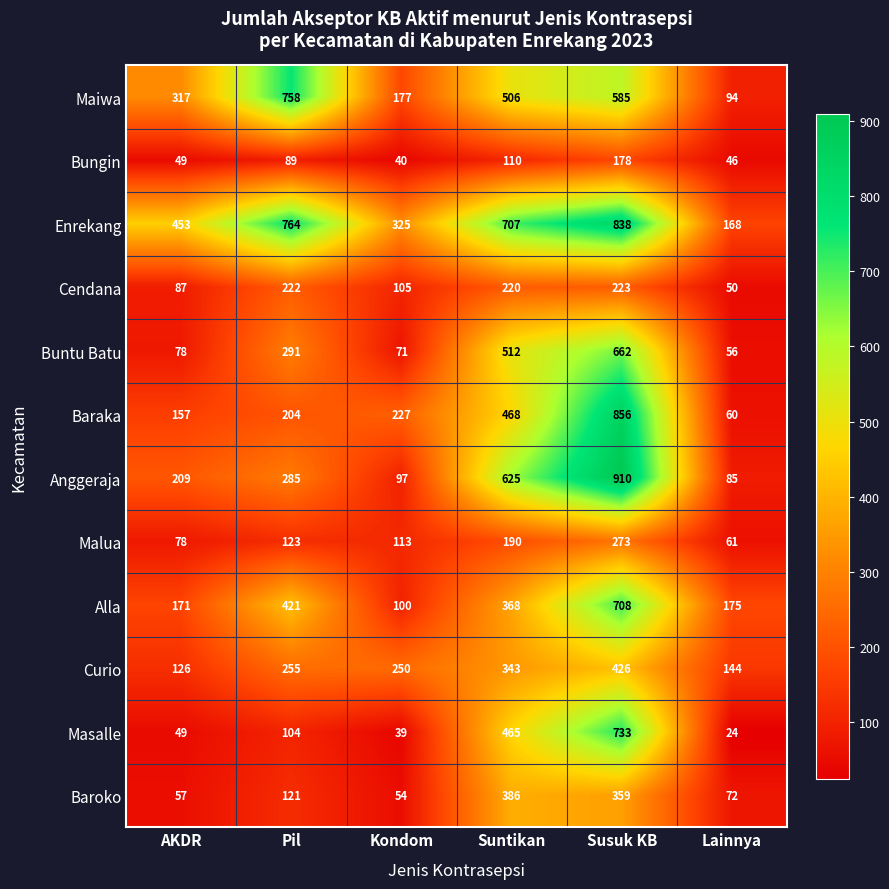

The Buntu Batu series shows 123 at Kondom. True or false?

False